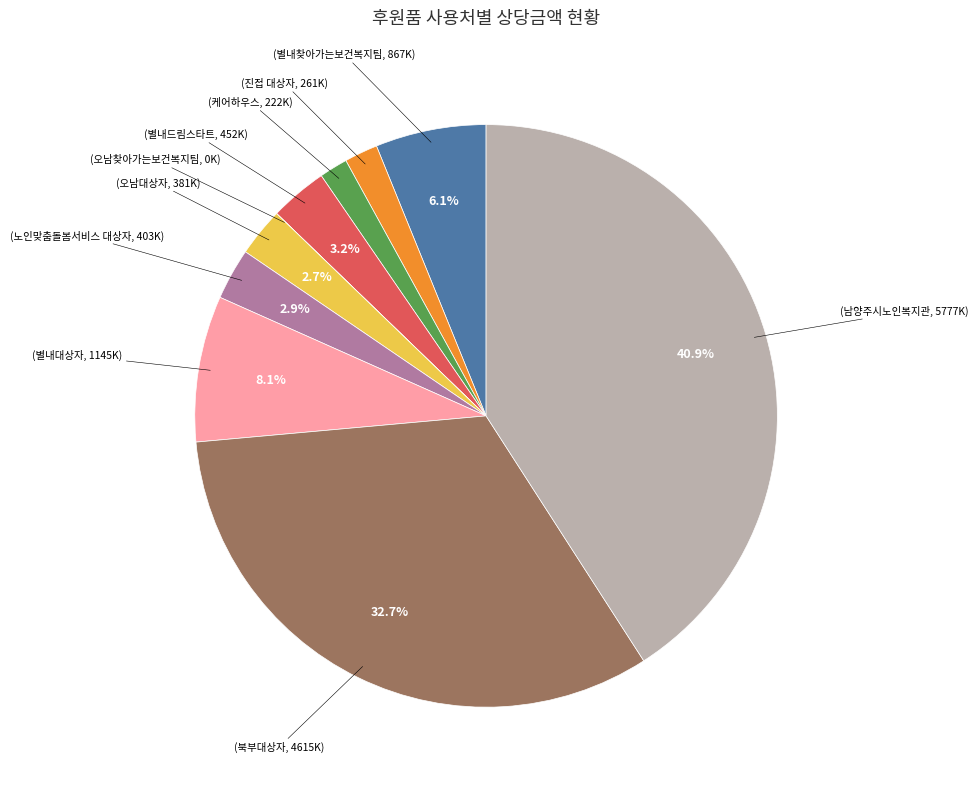

Is there any slice that represents more than half of the pie?

No